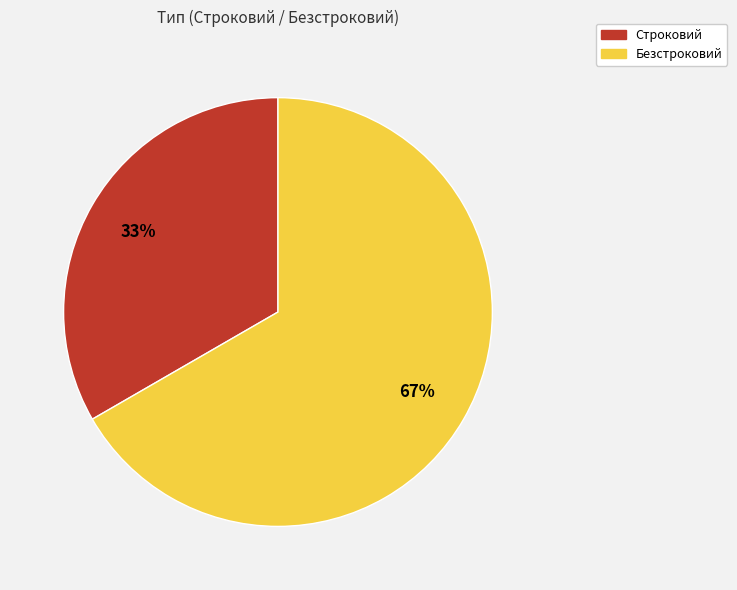

To the nearest percent, what percentage of the pie is Безстроковий?

67%